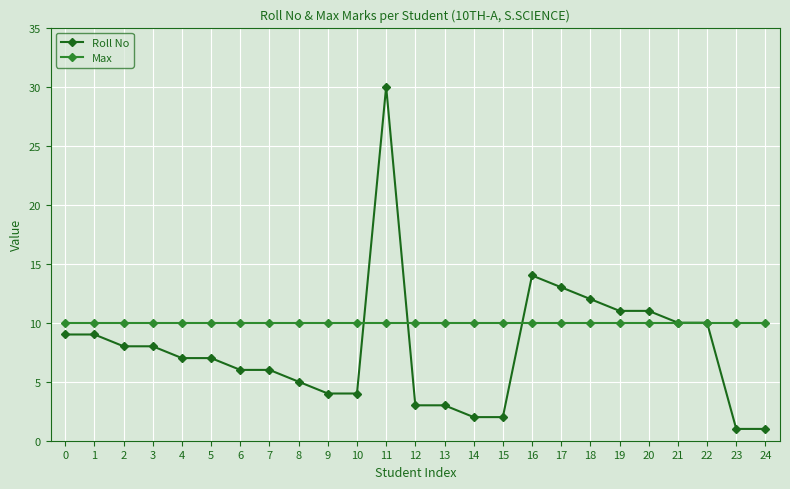

What is the average value of the Roll No series?

8